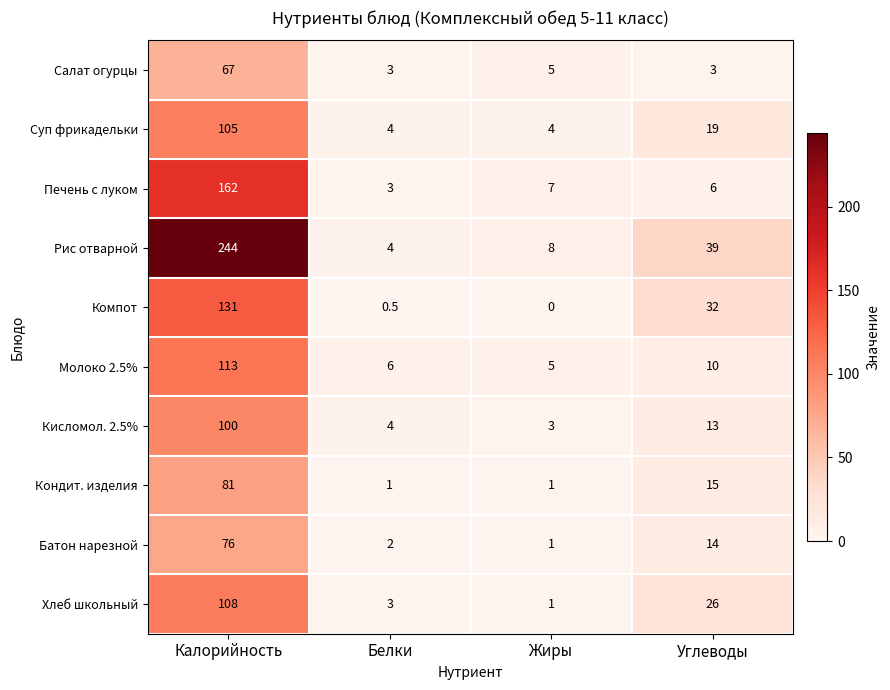

Is it true that Хлеб школьный equals 1.0 at Жиры?

True